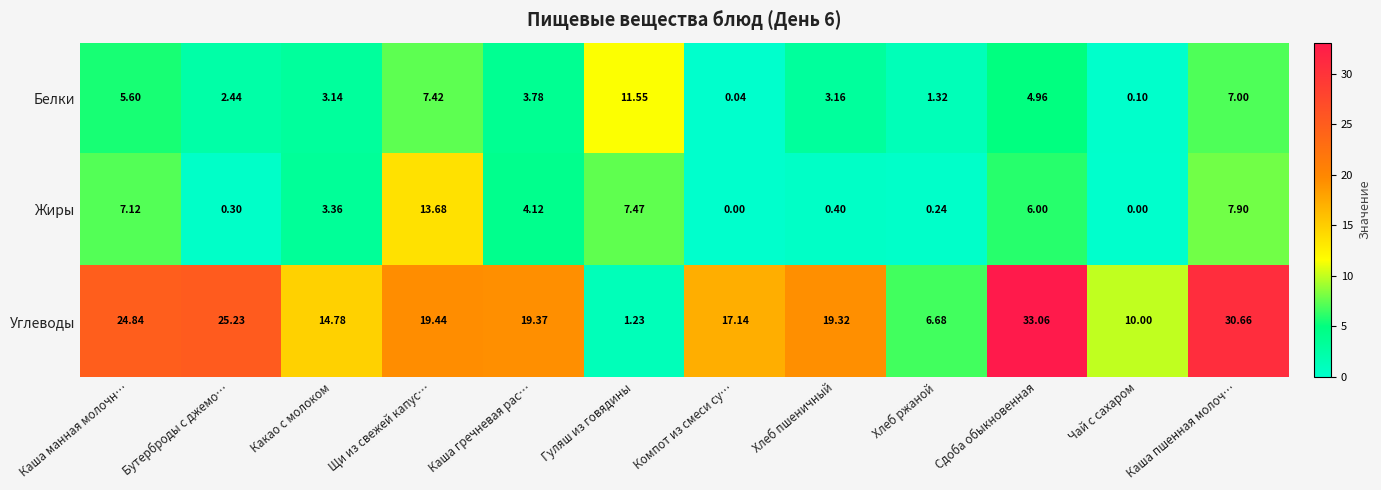

Where does the Белки series first go above 3?

Каша манная молочн…